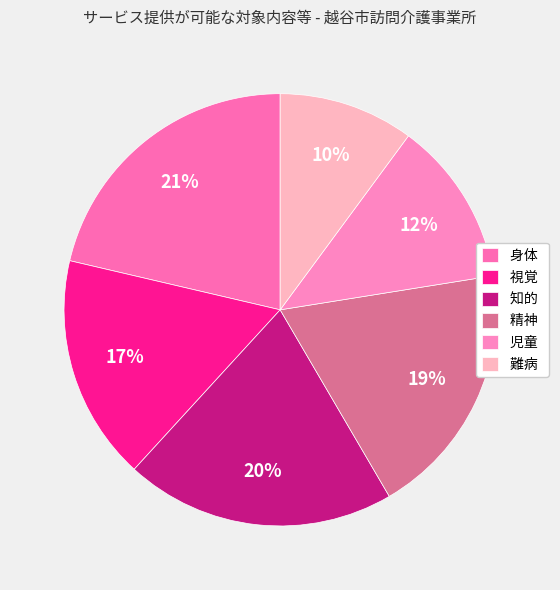

Rank the categories by value from highest to lowest.

身体, 知的, 精神, 視覚, 児童, 難病